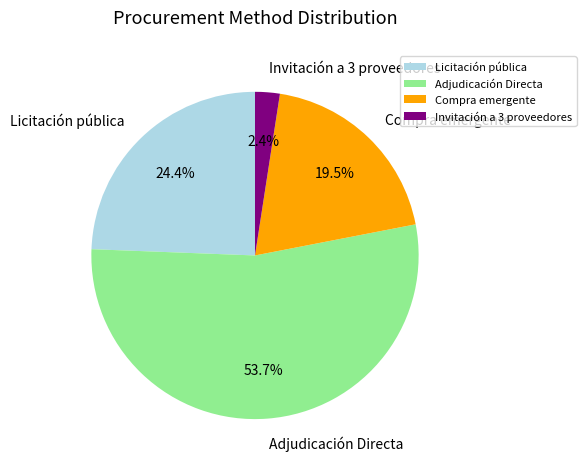

How many segments does this pie chart have?

4